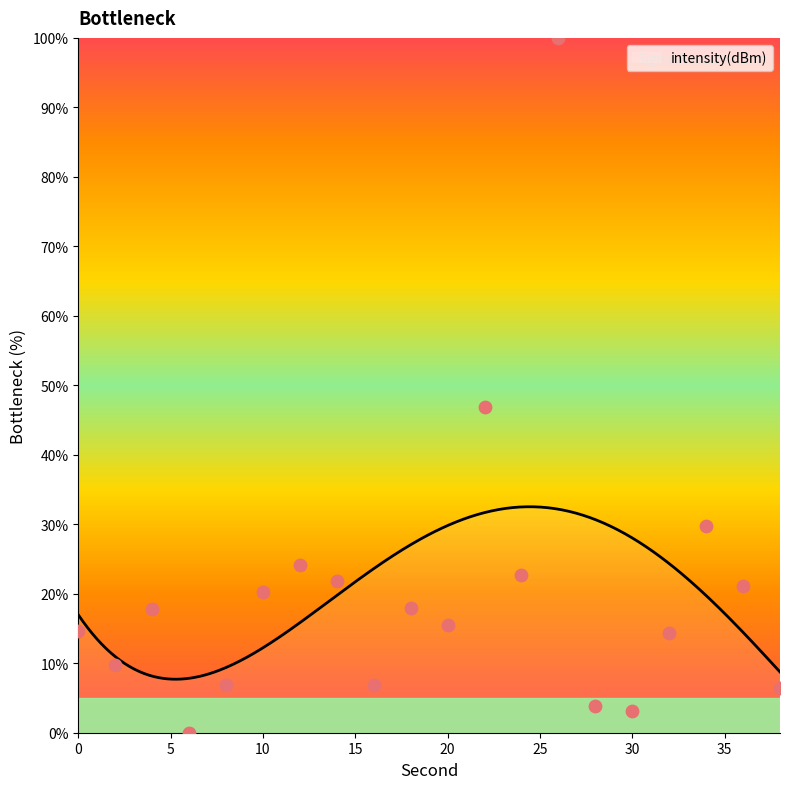

What is the ratio of the value at 10 to the value at 20?

1.3